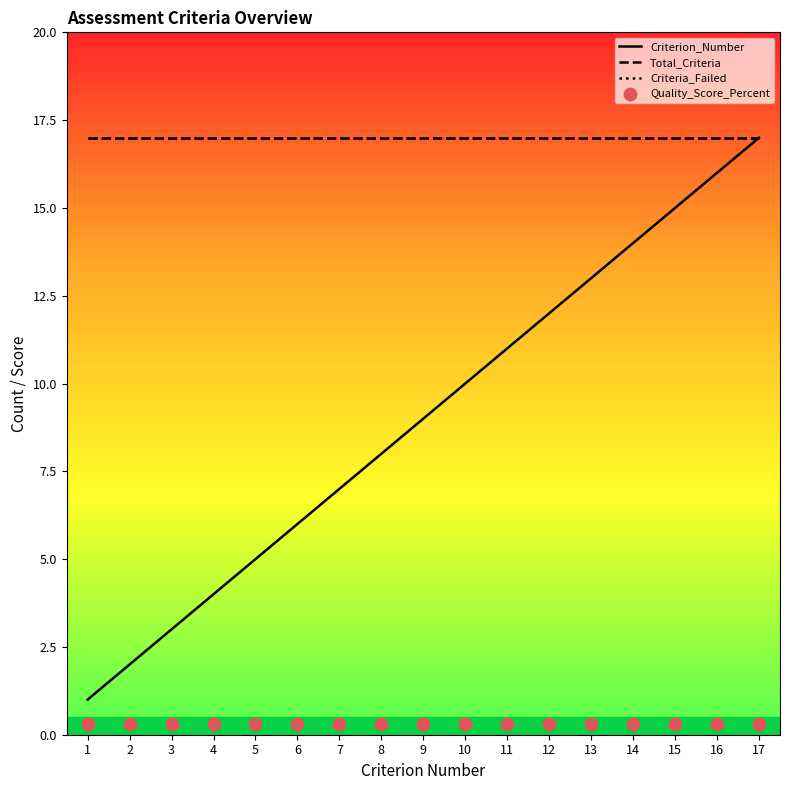

What is the total value across all series at 9?

43.3